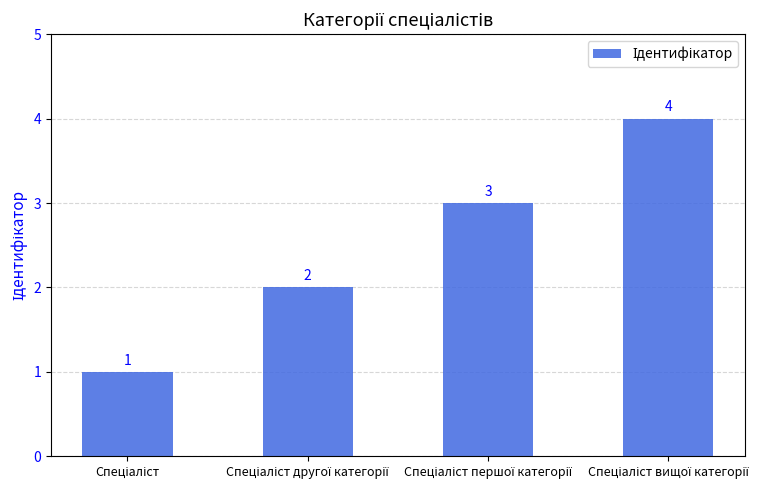

What is the value of the 4th bar from the left?

4